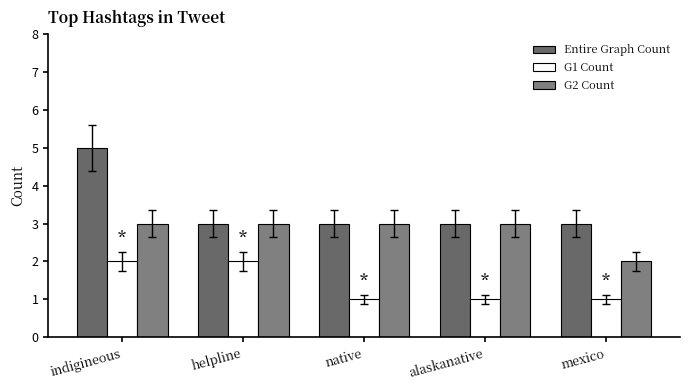

What is the average value of the G1 Count series?

1